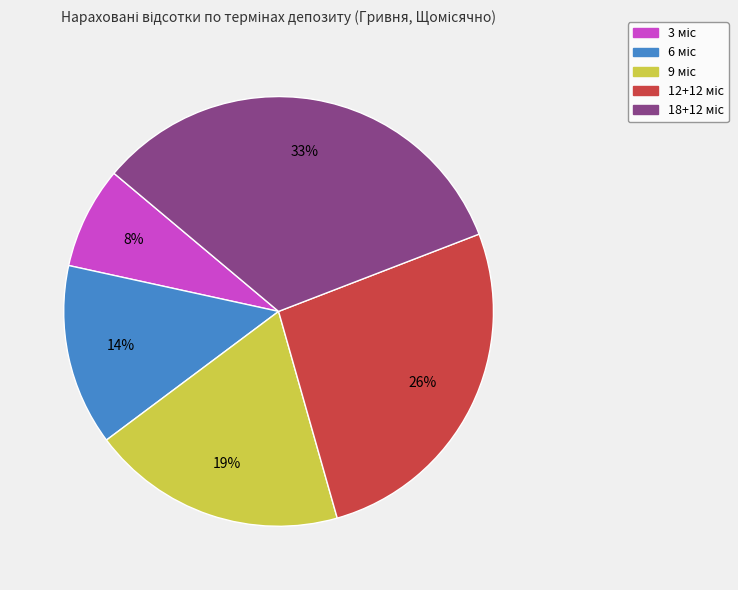

Is there a majority slice in this chart?

No